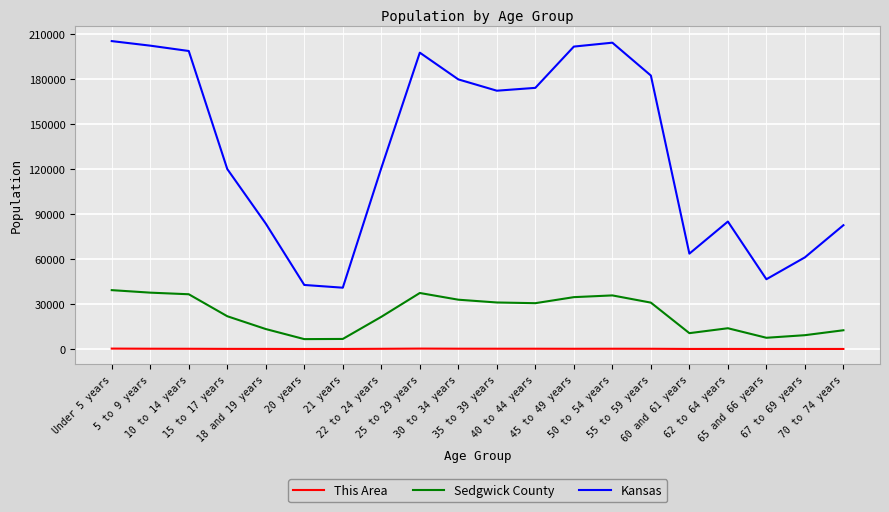

What is the difference between the maximum and minimum values in the Kansas series?

164561